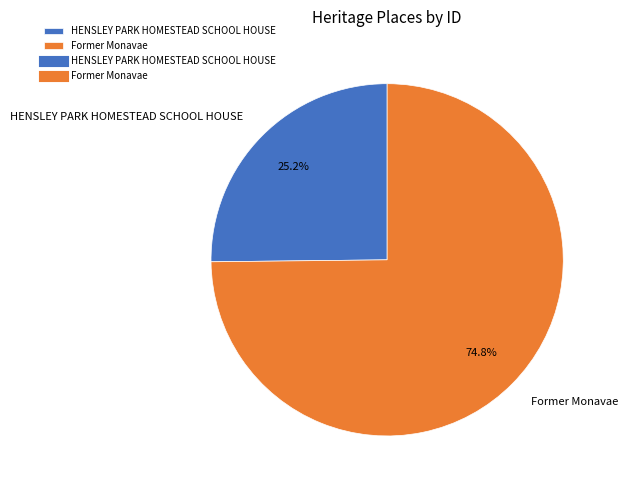

What percentage is NOT represented by HENSLEY PARK HOMESTEAD SCHOOL HOUSE?

74.8%